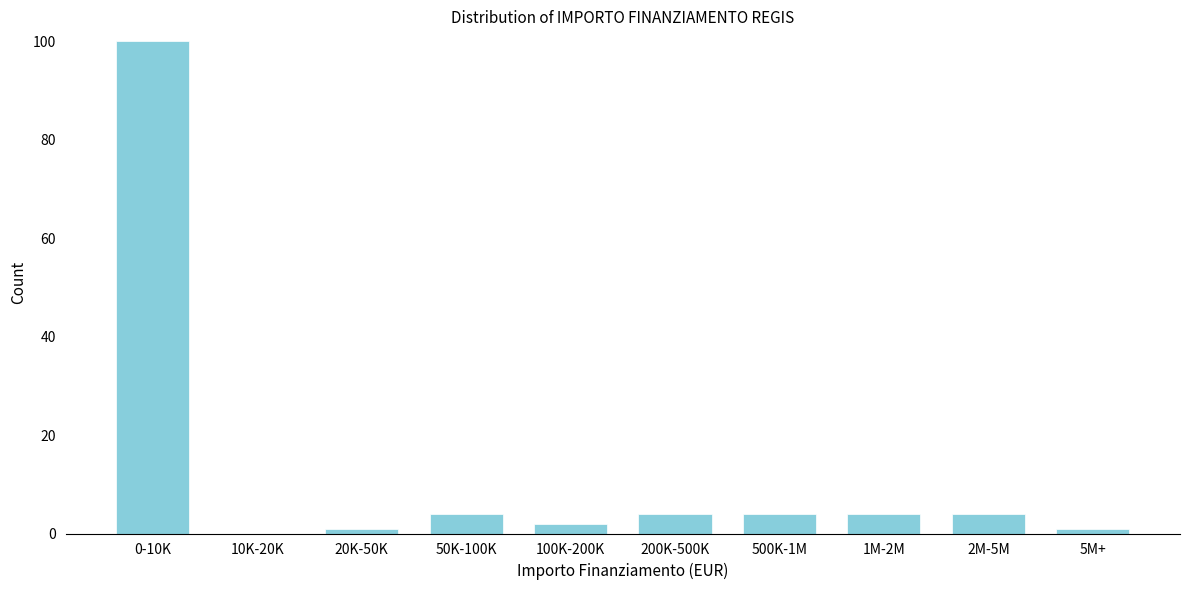

Reading right to left, list all the values displayed in this chart.

5M+=1	2M-5M=4	1M-2M=4	500K-1M=4	200K-500K=4	100K-200K=2	50K-100K=4	20K-50K=1	10K-20K=0	0-10K=100